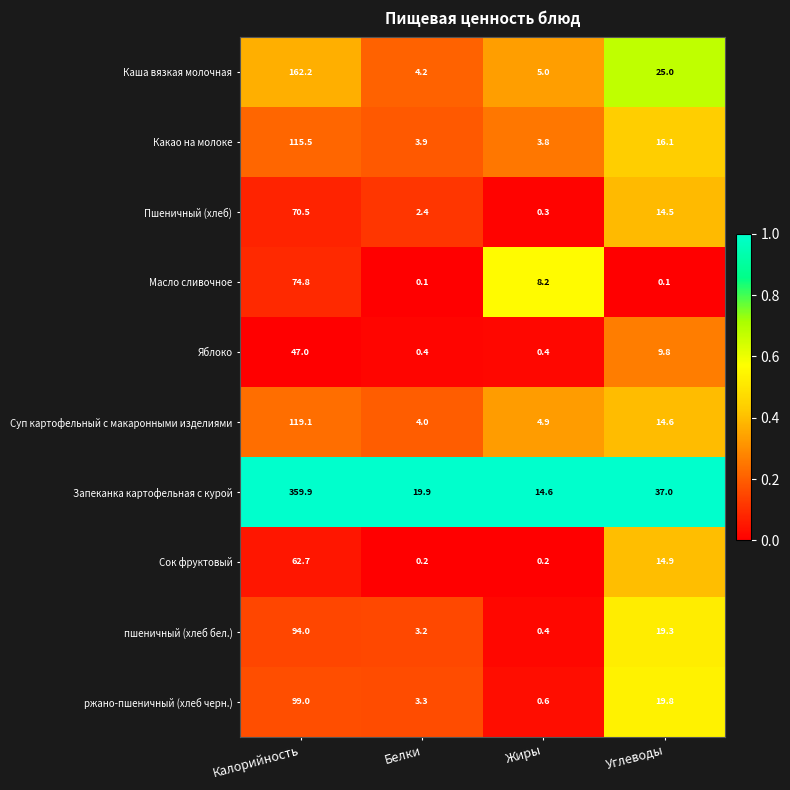

Between Калорийность and Углеводы, which series saw the biggest shift?

Запеканка картофельная с курой